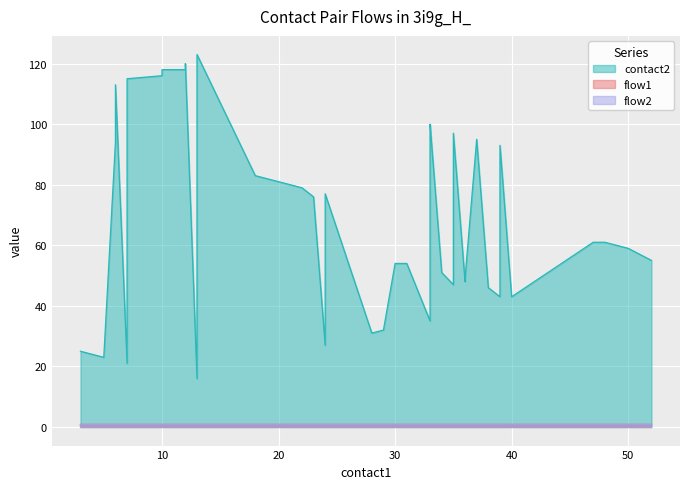

What is the value of the contact2 point at the 2nd from the left?

23